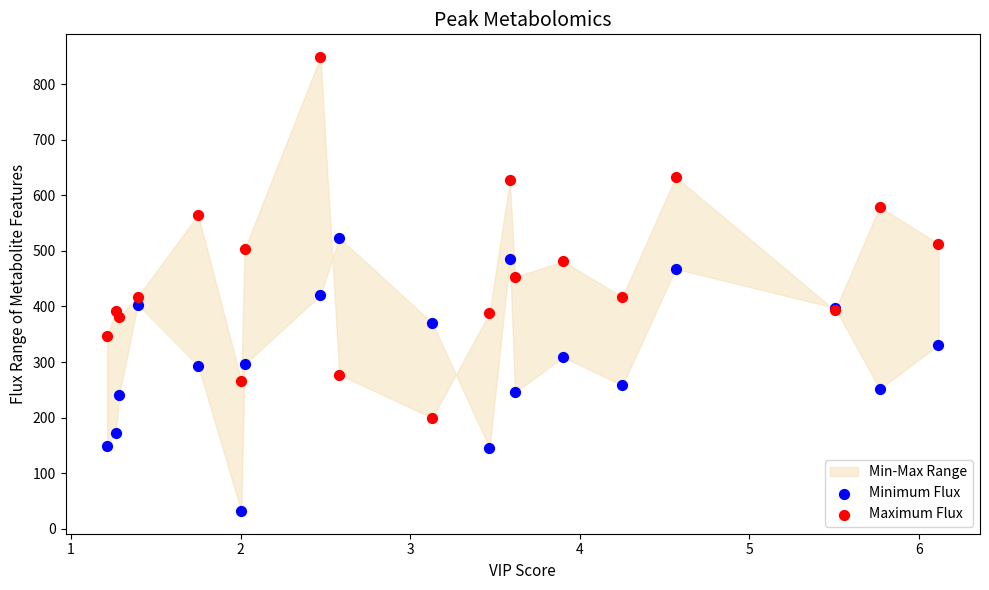

Which series contains the highest Y value?

Maximum Flux